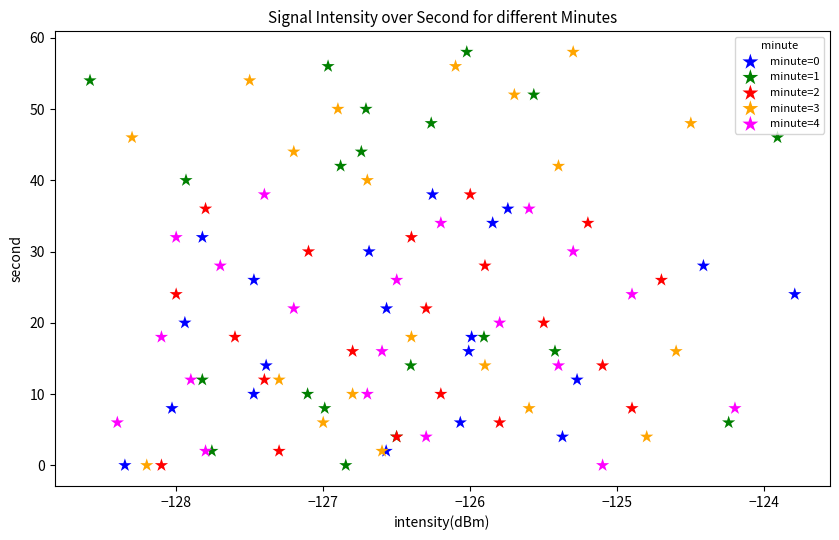

What are all the series names shown in the legend?

minute=0, minute=1, minute=2, minute=3, minute=4